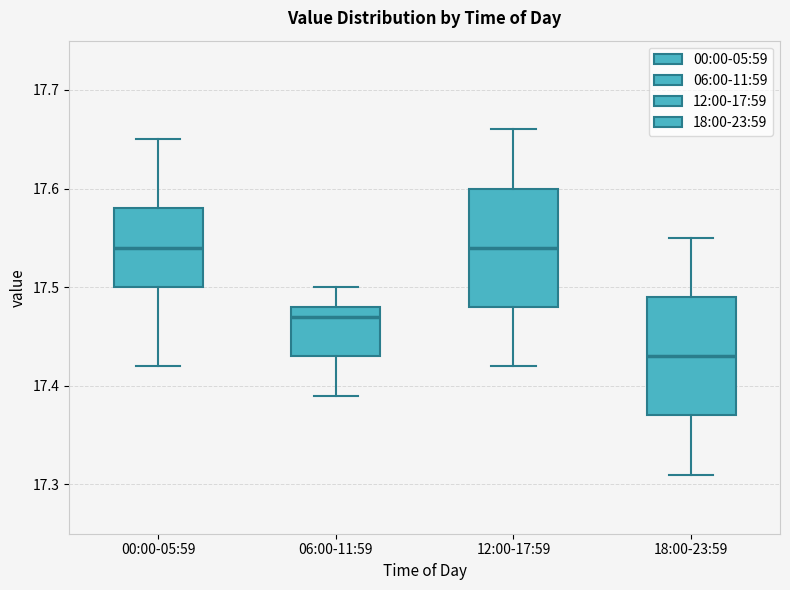

Which box has the lowest median line?

18:00-23:59